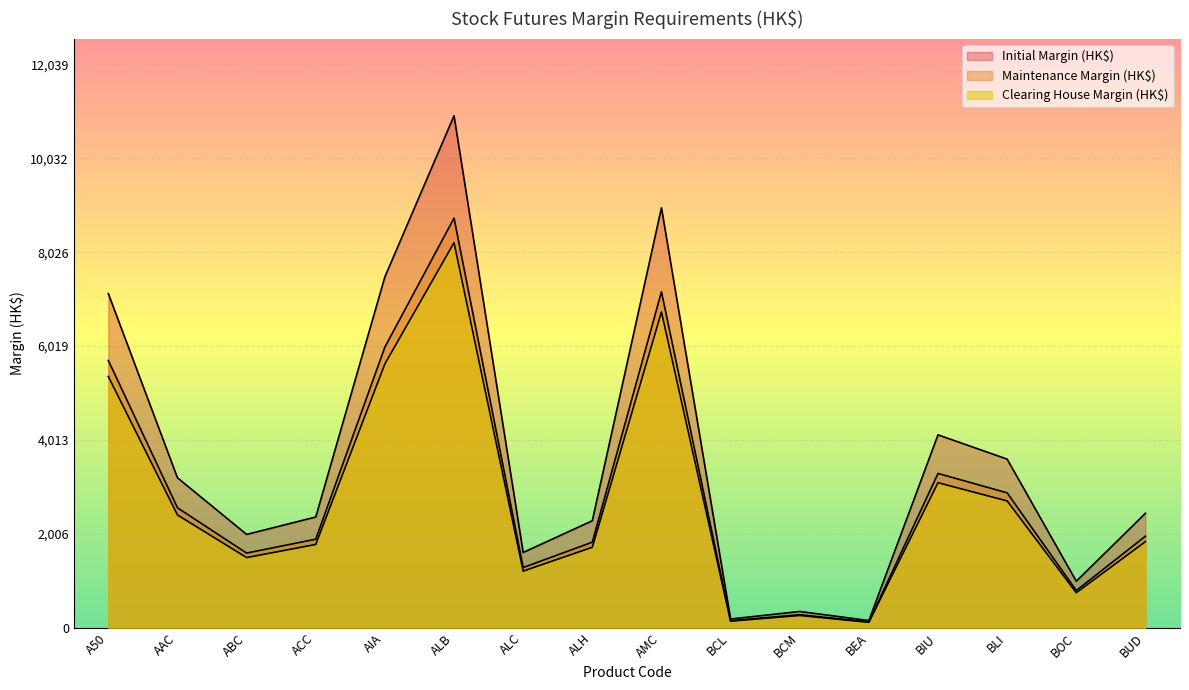

At which category does the chart reach its peak across all series?

ALB